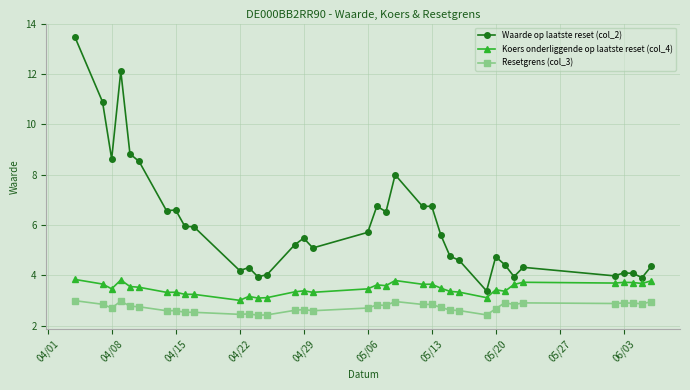

True or false: Resetgrens (col_3) and Koers onderliggende op laatste reset (col_4) intersect in this chart.

False